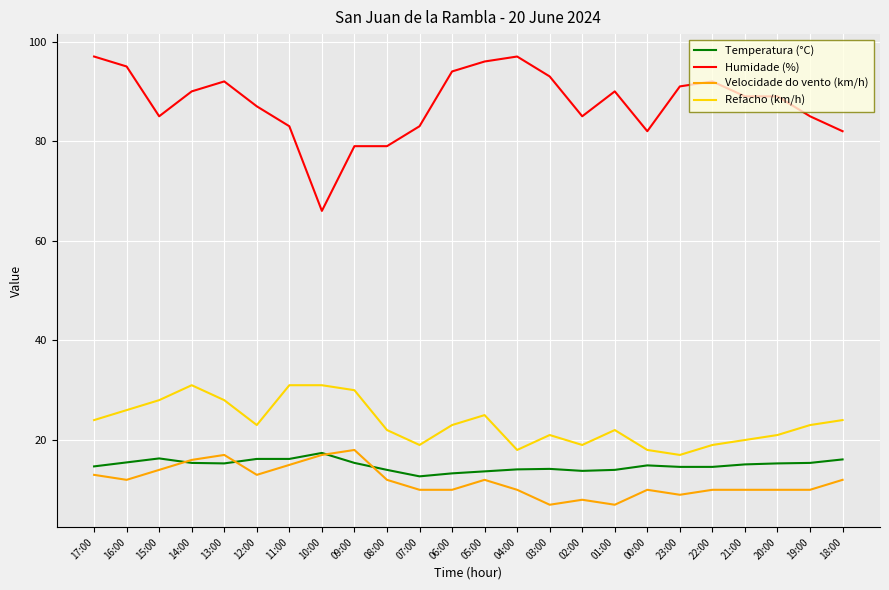

True or false: Velocidade do vento (km/h) has a value of 13.0 at 12:00.

True